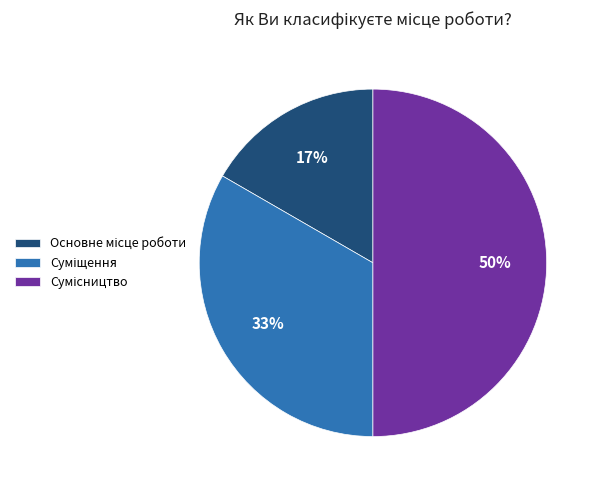

To the nearest percent, what is the difference between the largest and smallest slice percentages?

33%